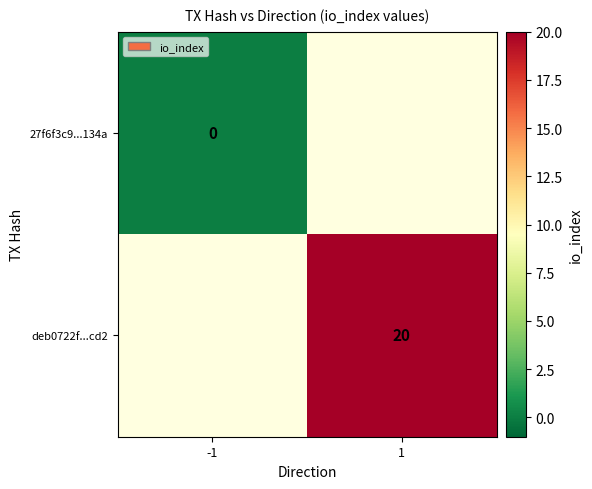

Is it true that deb0722f...cd2 equals 34 at 1?

False